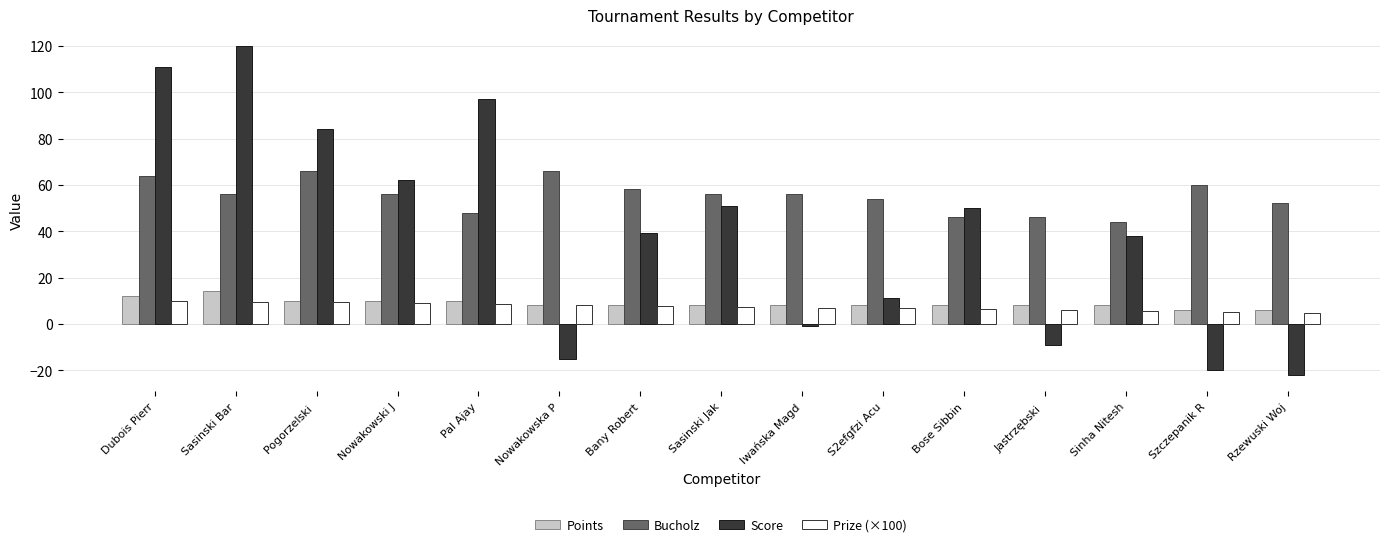

What is the smallest value displayed?

-22.0